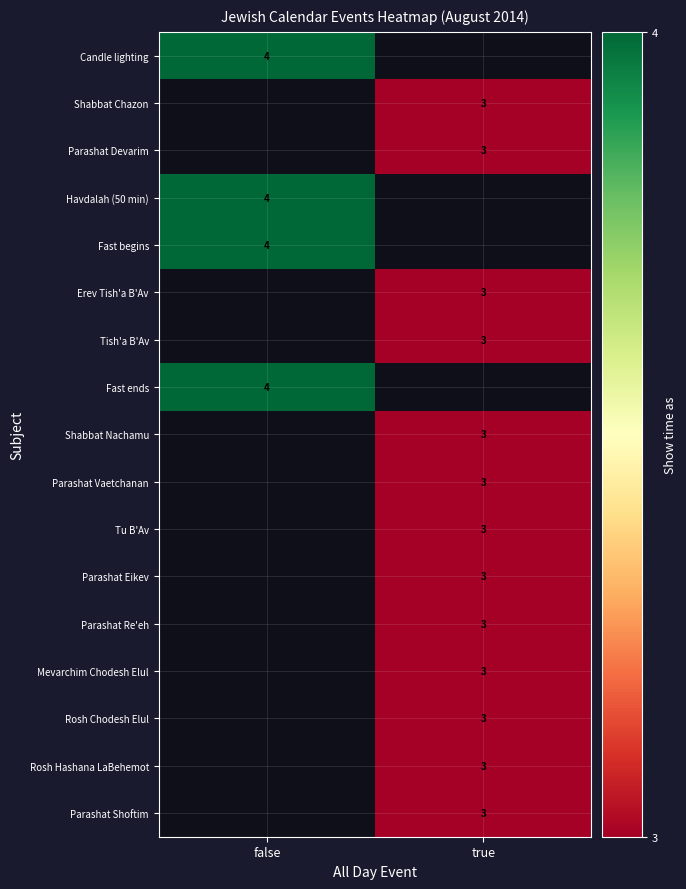

How many data points does each series have?

2